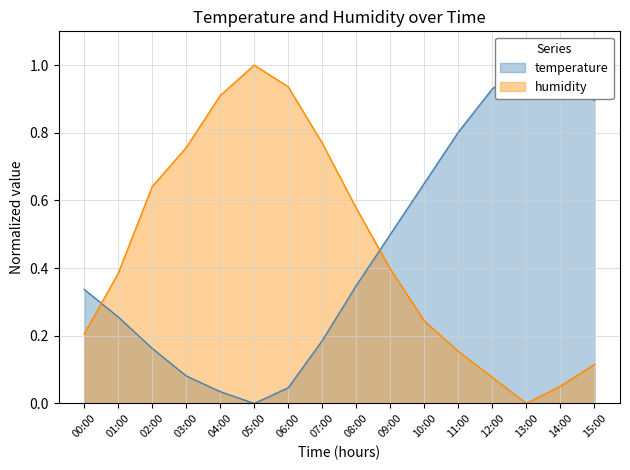

Read the temperature value at 01:00.

0.3